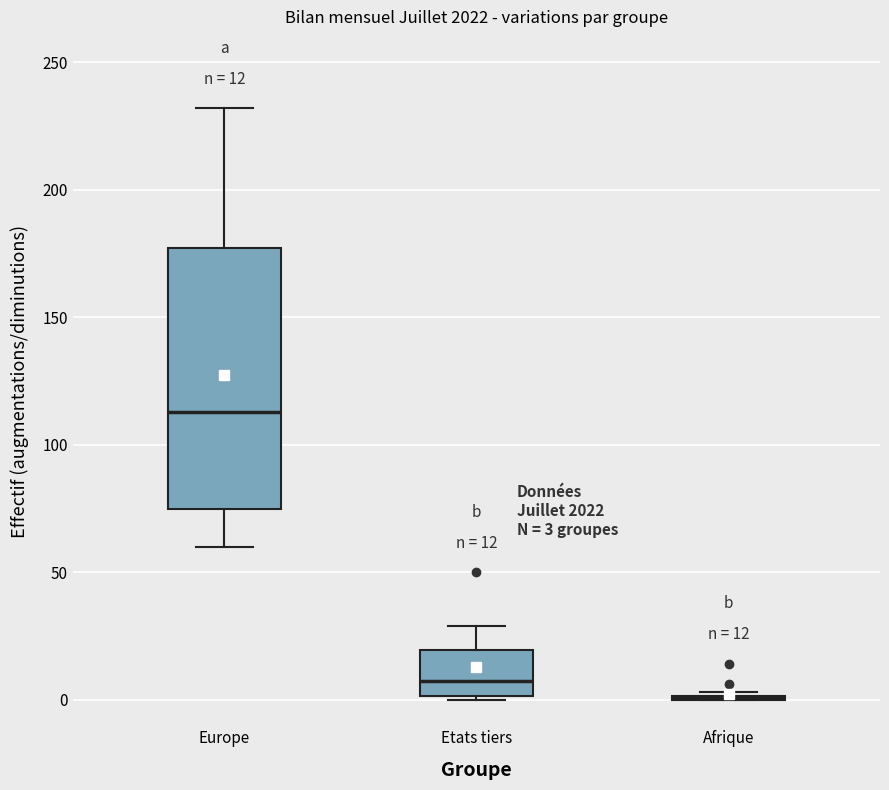

Comparing the boxes themselves (not the whiskers), which one is the tallest?

Europe